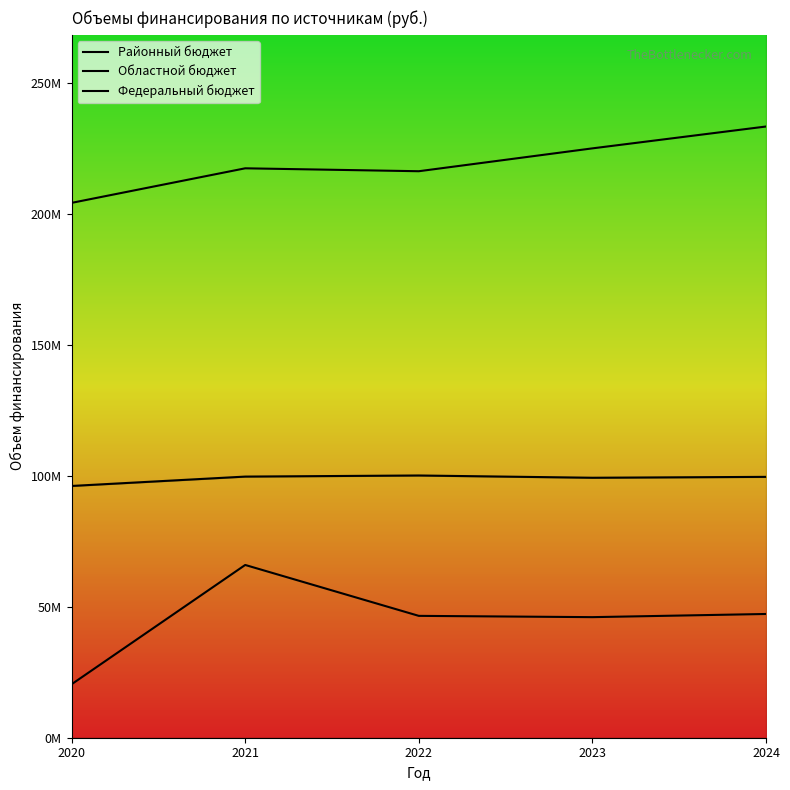

At which category does Федеральный бюджет reach its first local peak?

2021